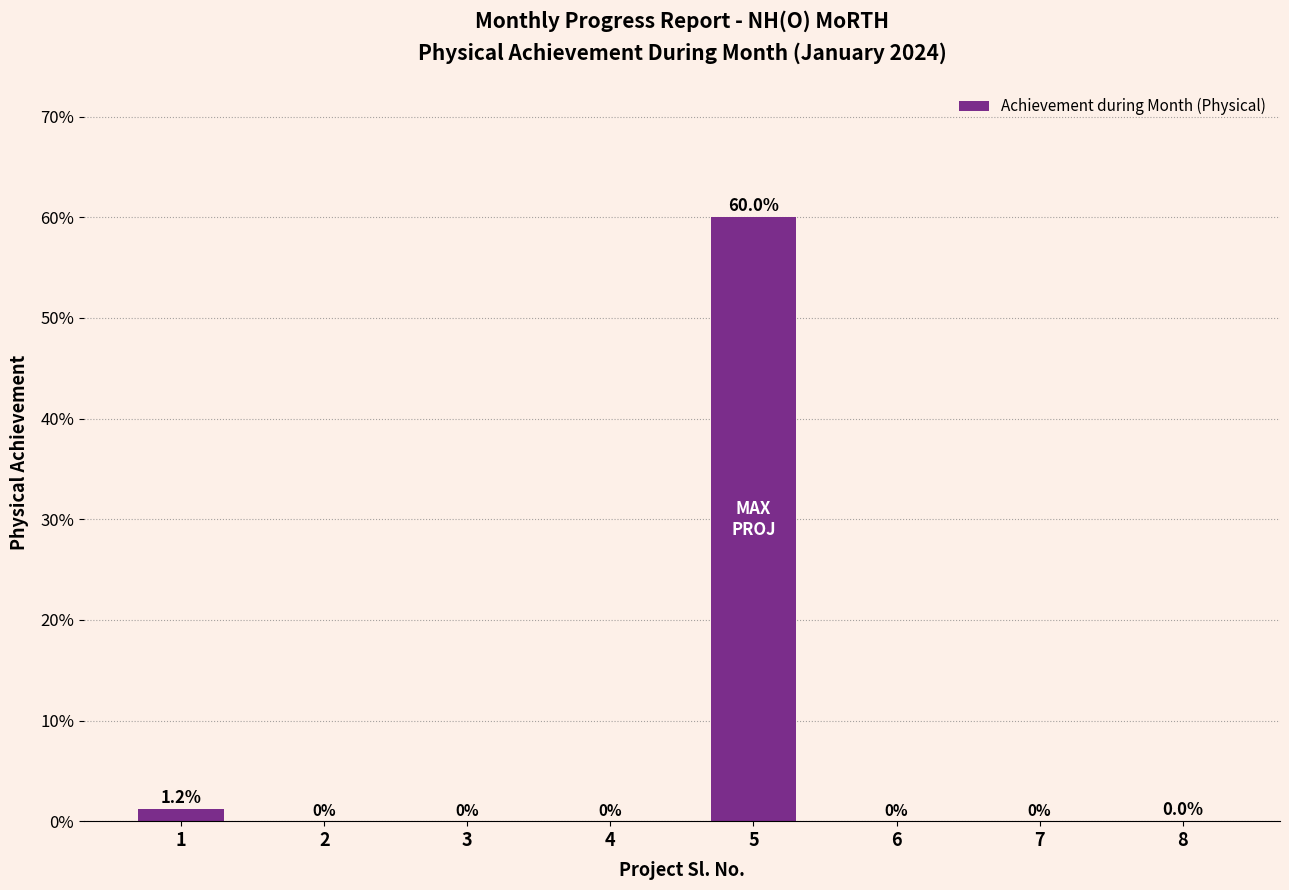

Are the bars horizontal?

No